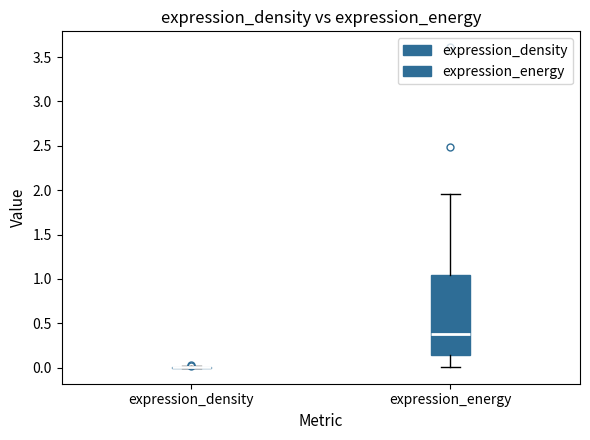

Reading left to right, transcribe this box plot: for each box, give where its median line is, the range the box spans, and where its two whiskers end, as read against the y-axis. The values are not printed on the chart, so give them approximately, as read against the axis.

expression_density: box collapsed to a line at 0.00, whiskers 0.00 to 0.00
expression_energy: median 0.40, box 0.15 to 1.05, whiskers 0.00 to 1.95